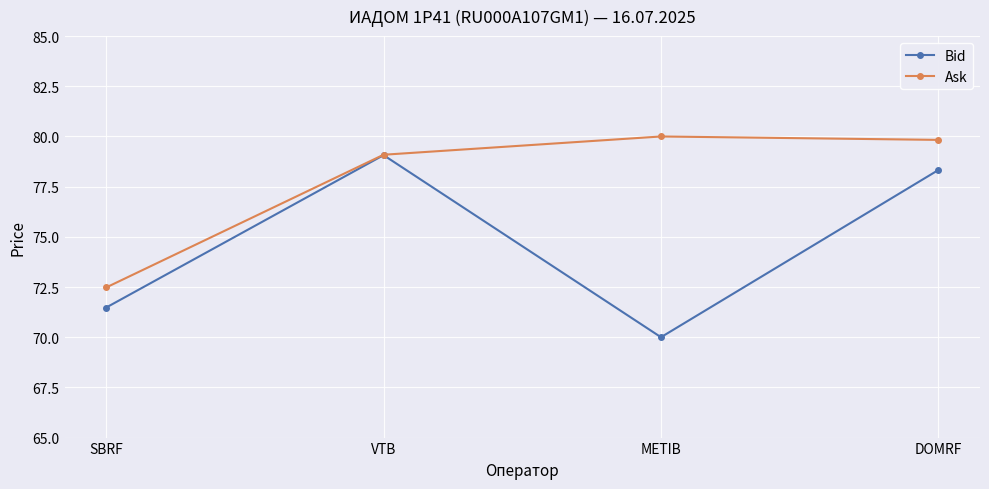

Is this an area chart (filled region under the line)?

No